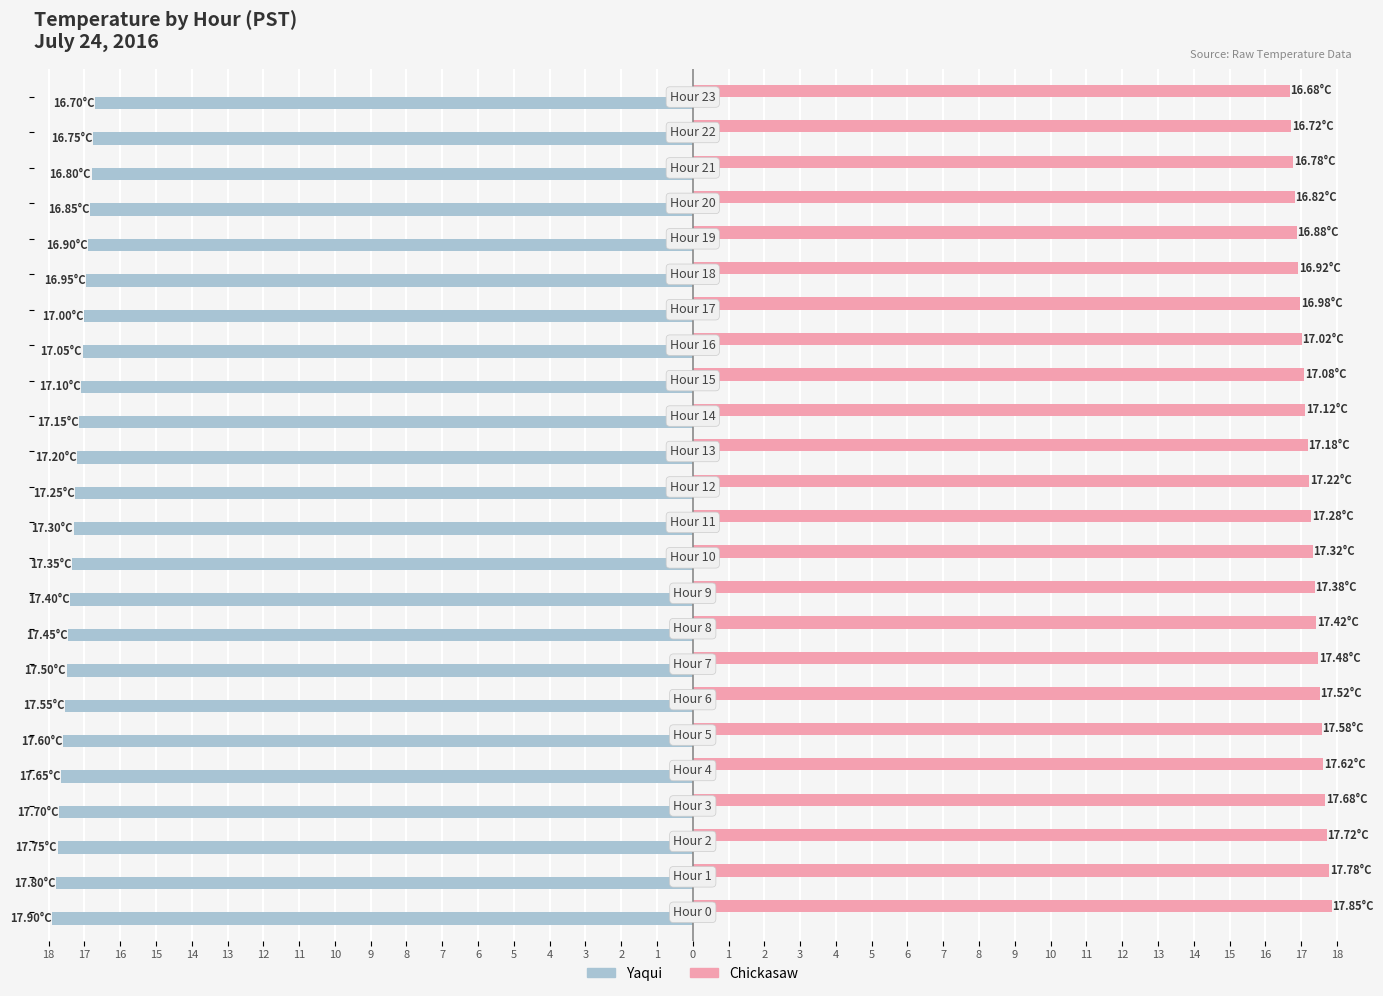

What are all the series names shown in the legend?

Yaqui, Chickasaw